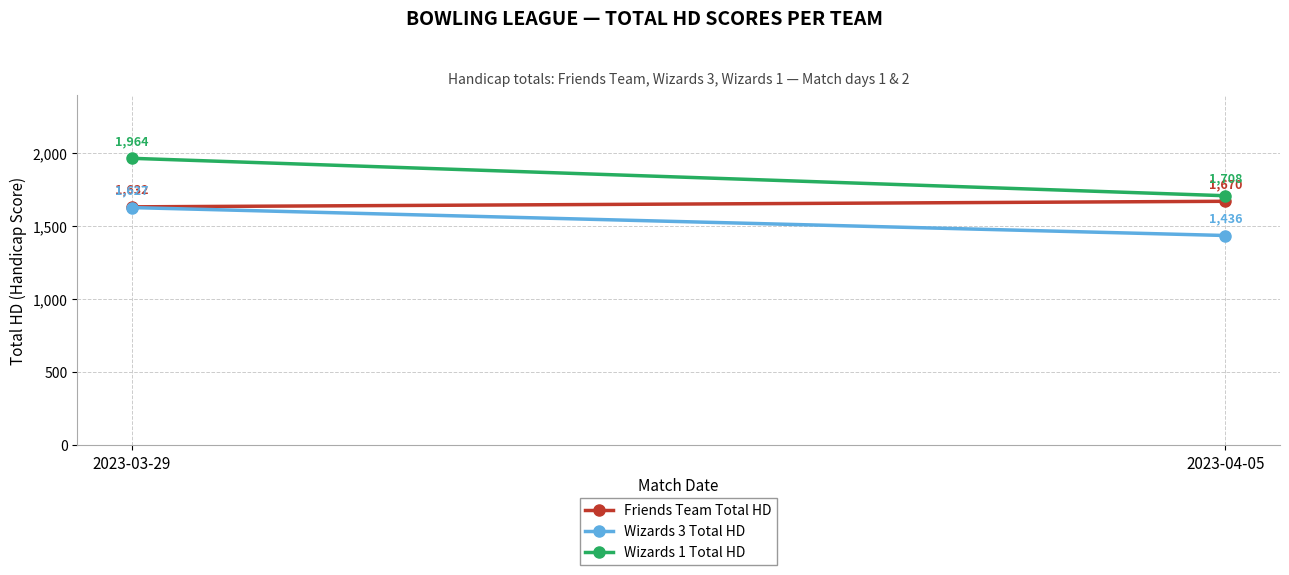

What is the average value of the Friends Team Total HD series?

1651